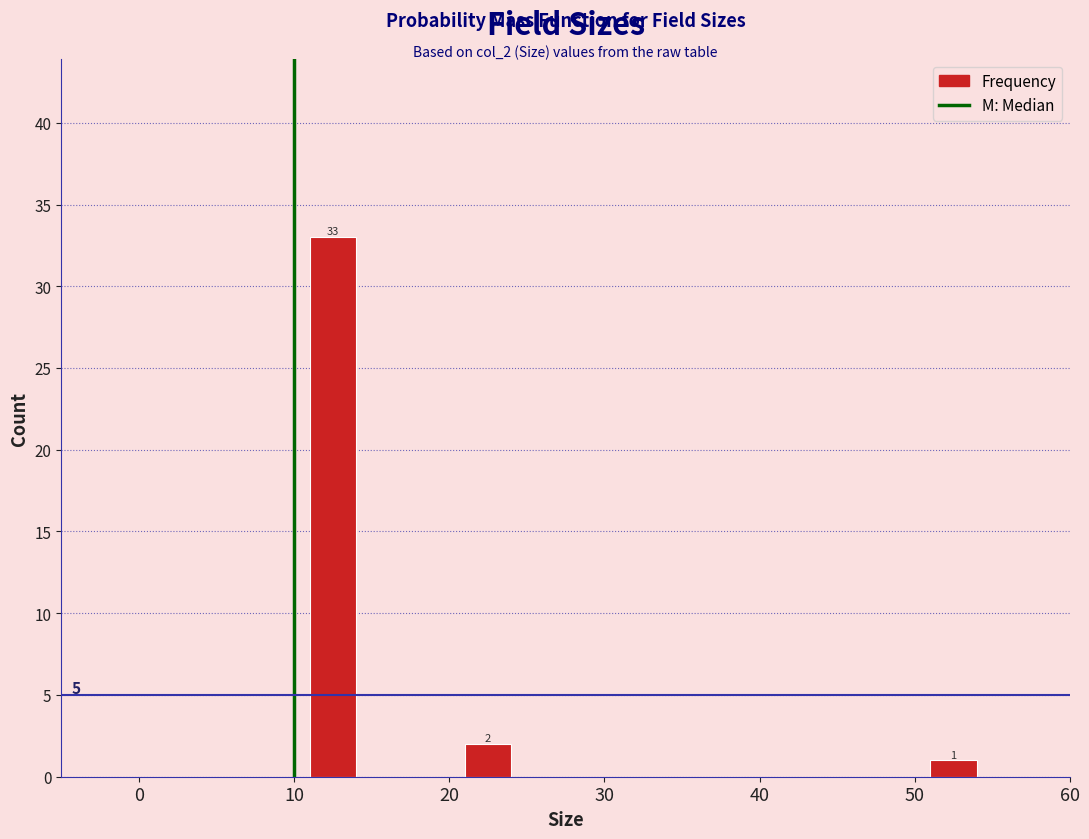

Which range on the x-axis has the tallest bar?

10 to 15